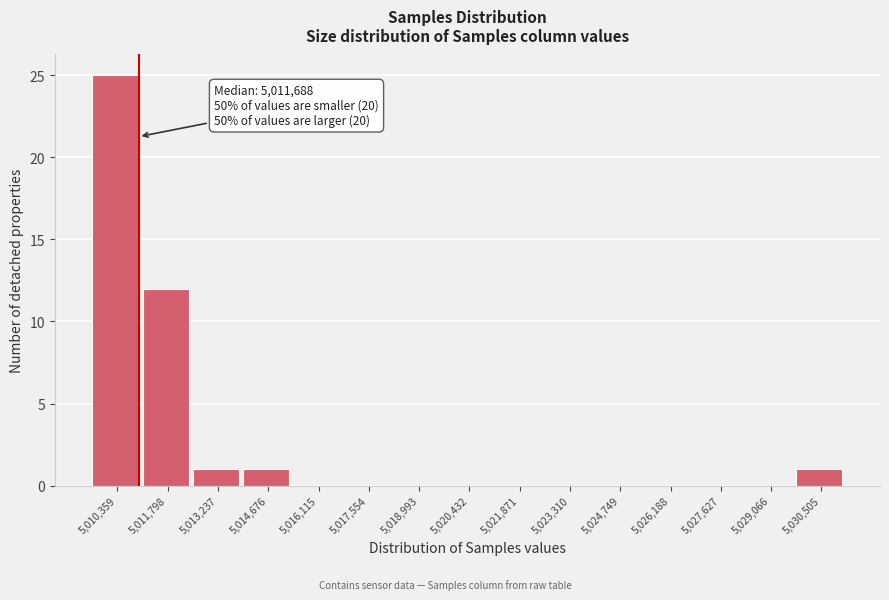

Reading left to right, what are all the values shown in this chart?

5,010,359=25	5,011,798=12	5,013,237=1	5,014,676=1	5,016,115=0	5,017,554=0	5,018,993=0	5,020,432=0	5,021,871=0	5,023,310=0	5,024,749=0	5,026,188=0	5,027,627=0	5,029,066=0	5,030,505=1